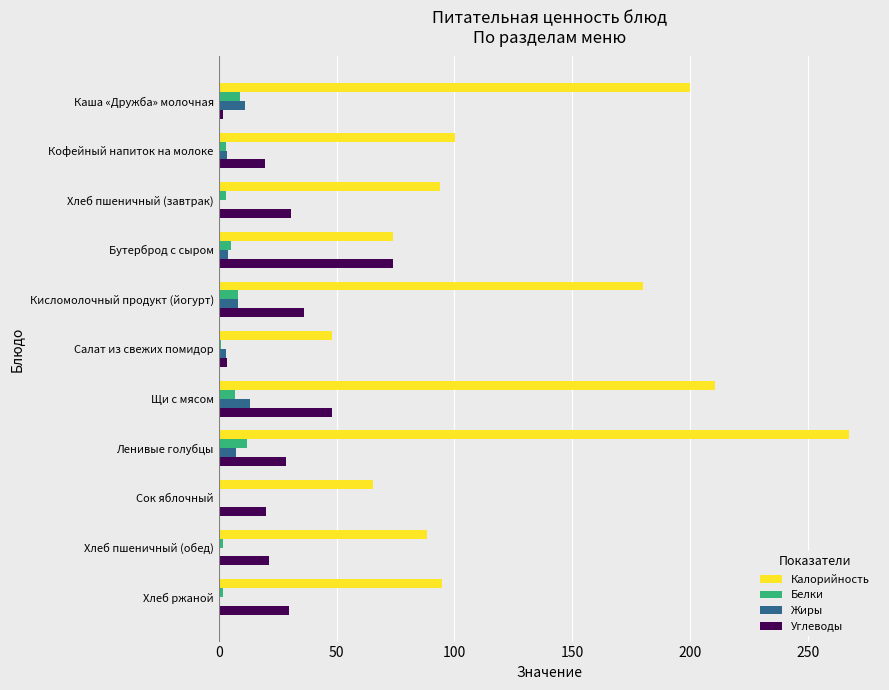

Which series has the largest total across all categories?

Калорийность